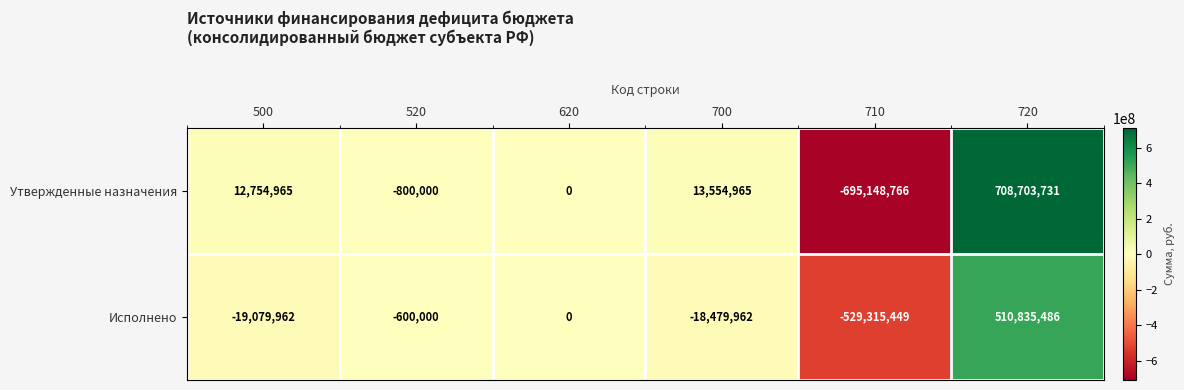

What is the difference between the Утвержденные назначения values at 620 and 710?

695148766